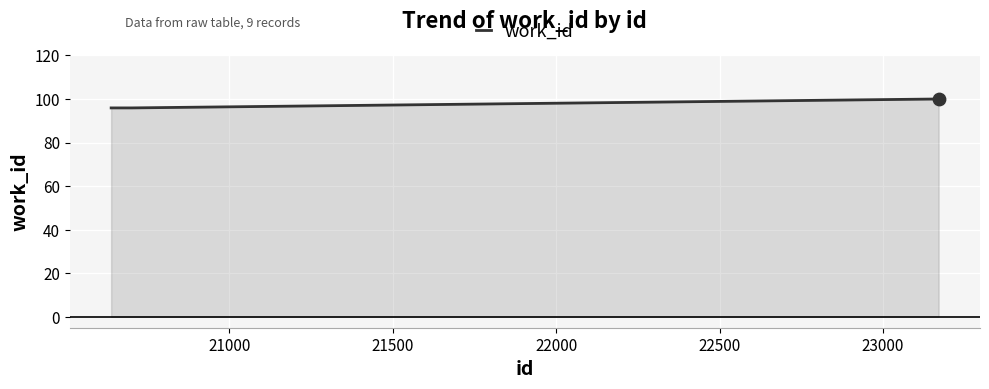

What is the difference between the maximum and minimum values?

4.1